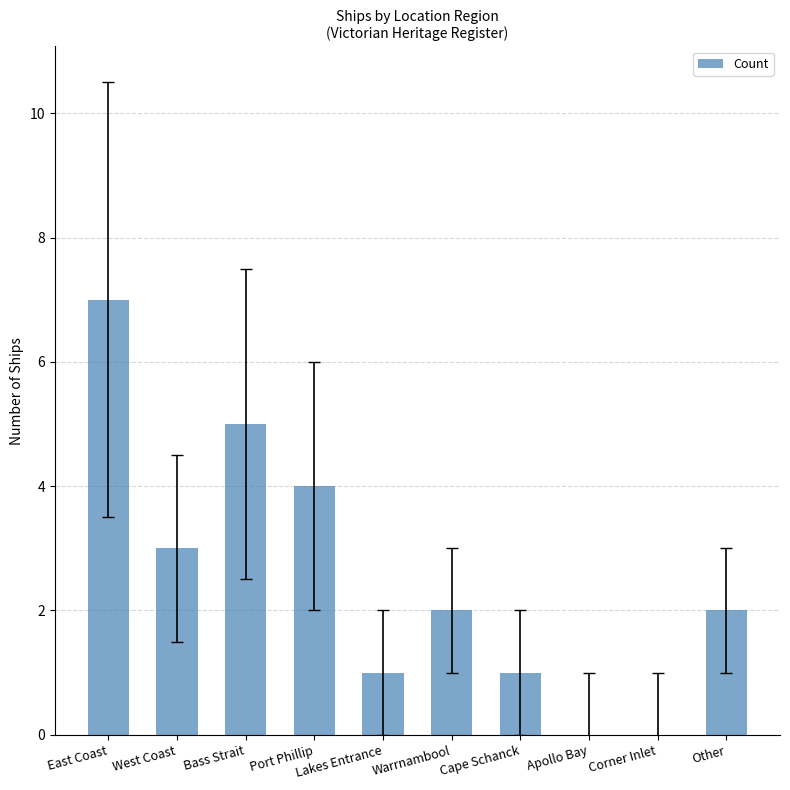

Which category has the highest value across all series?

East Coast